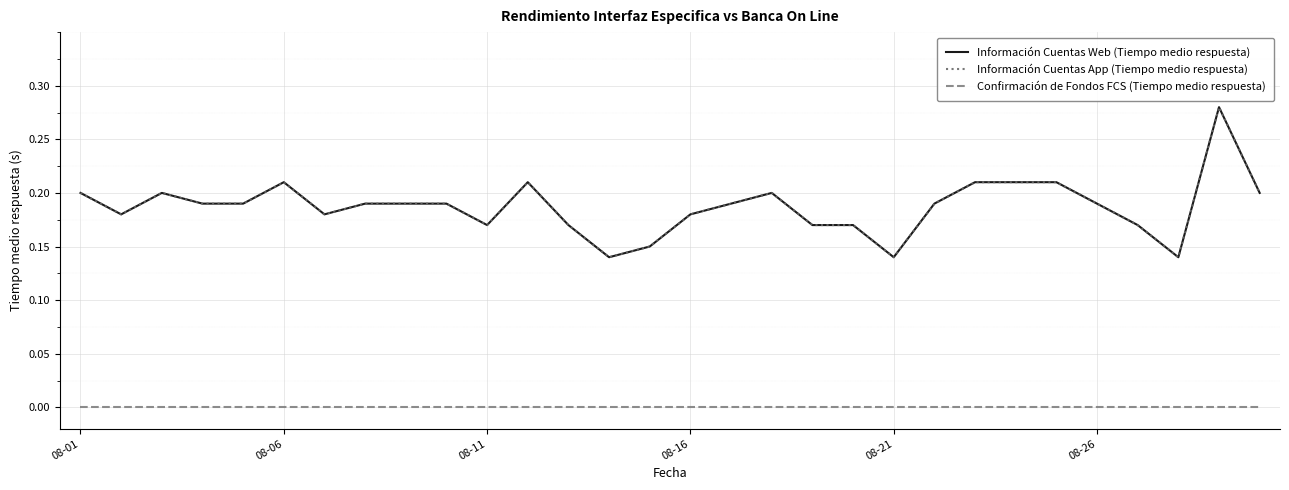

Does the chart have visible grid lines?

Yes